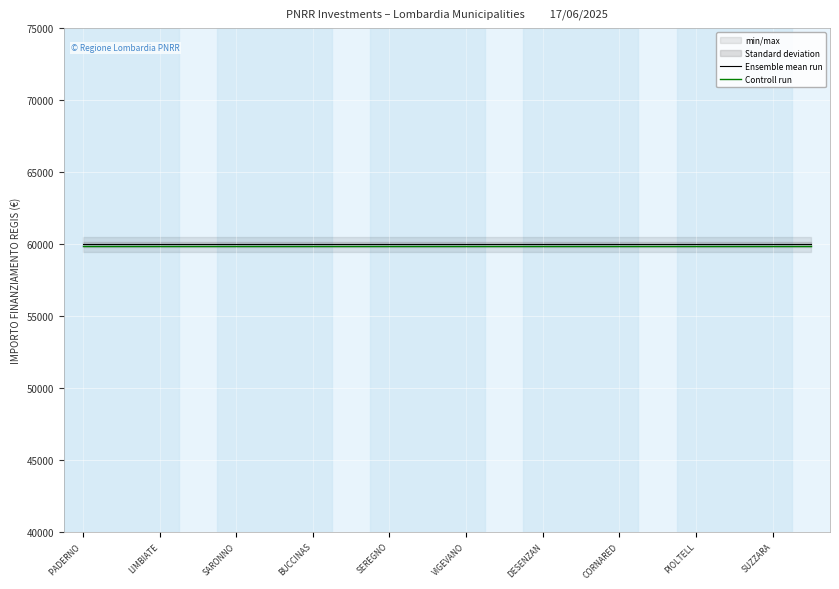

What is the approximate value of Controll run at PADERNO ?

59866